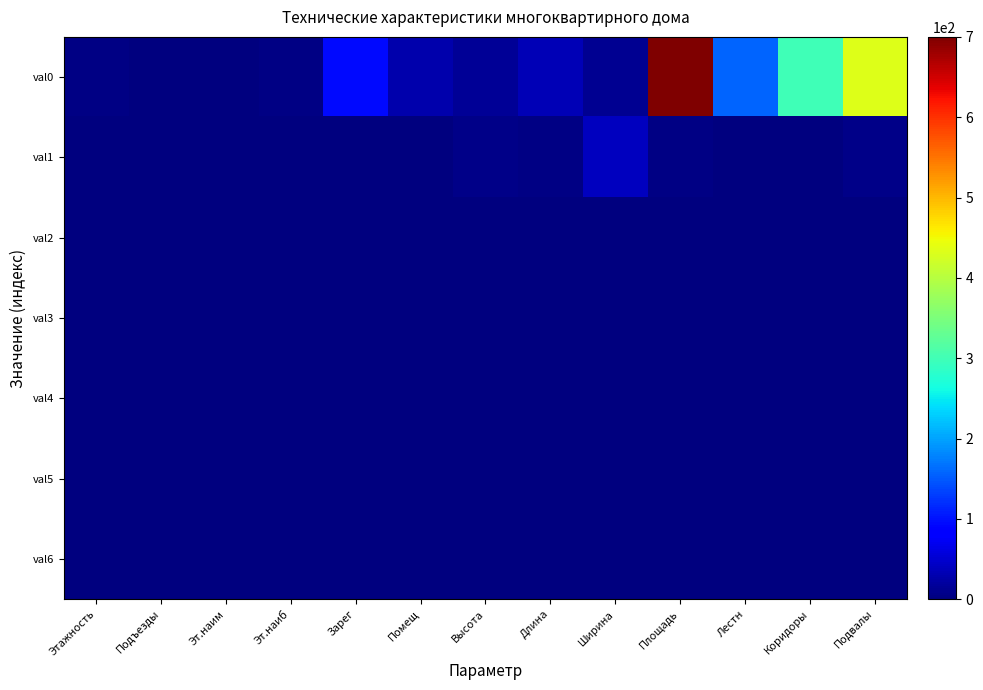

At how many categories does at least one series exceed 504?

1